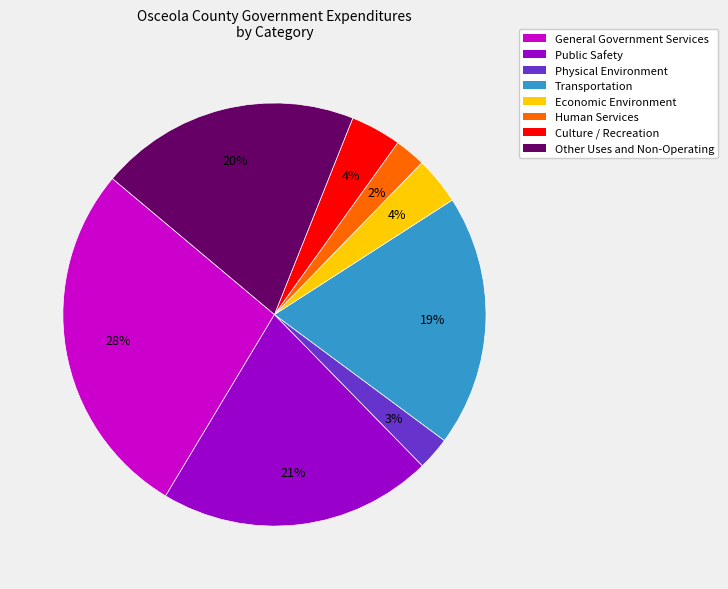

To the nearest percent, what portion does Public Safety represent?

21%